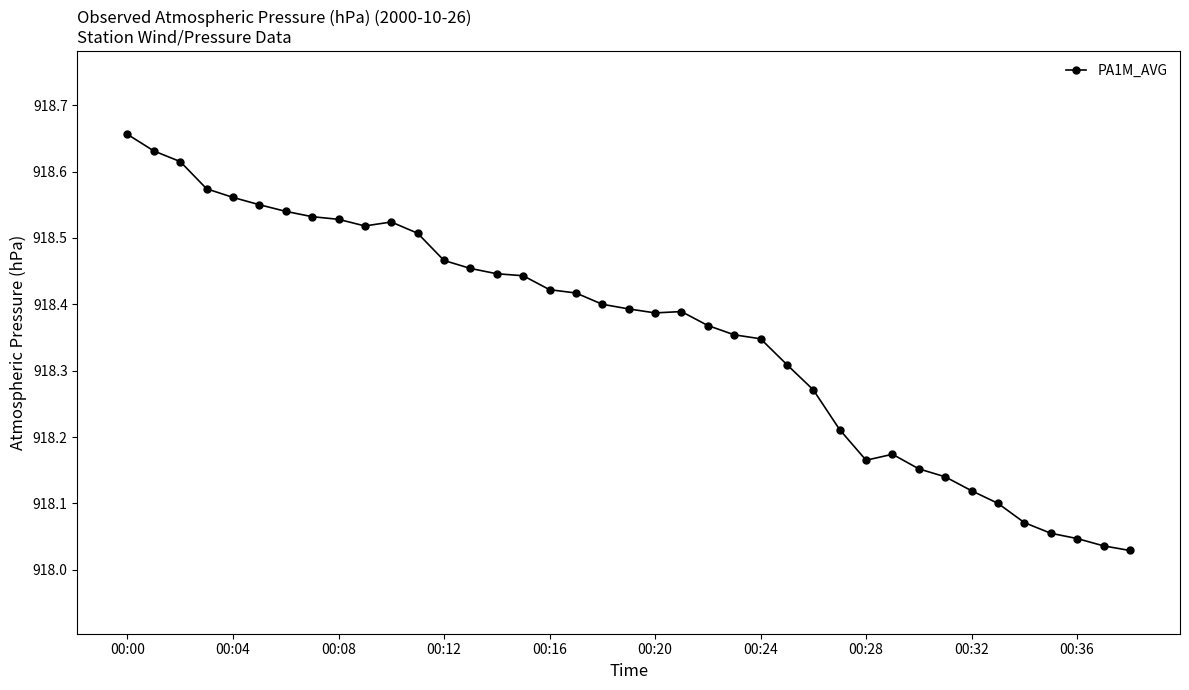

What is the difference between the maximum and minimum values?

0.6